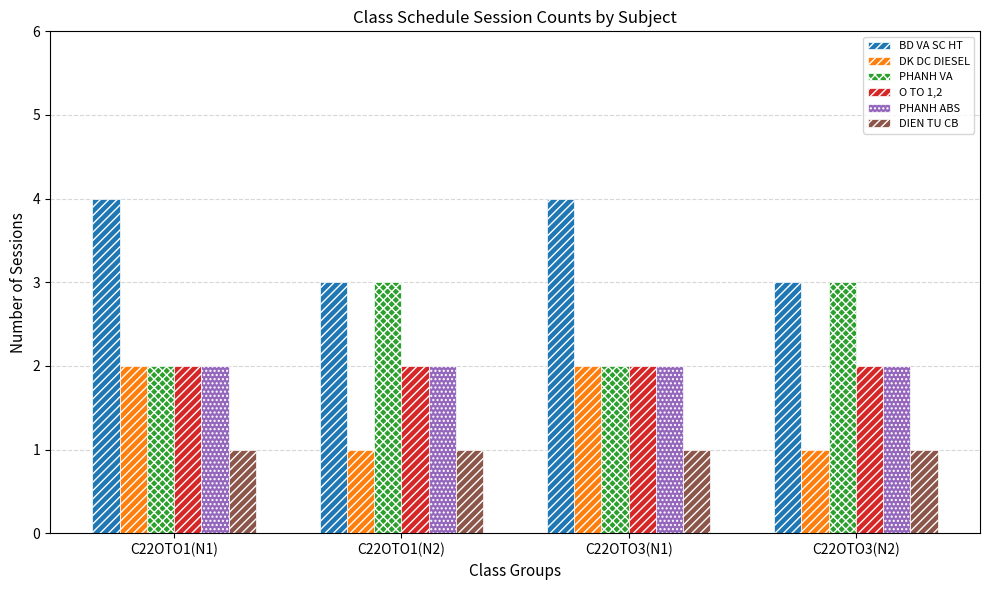

What is the average value of the DK DC DIESEL series?

2